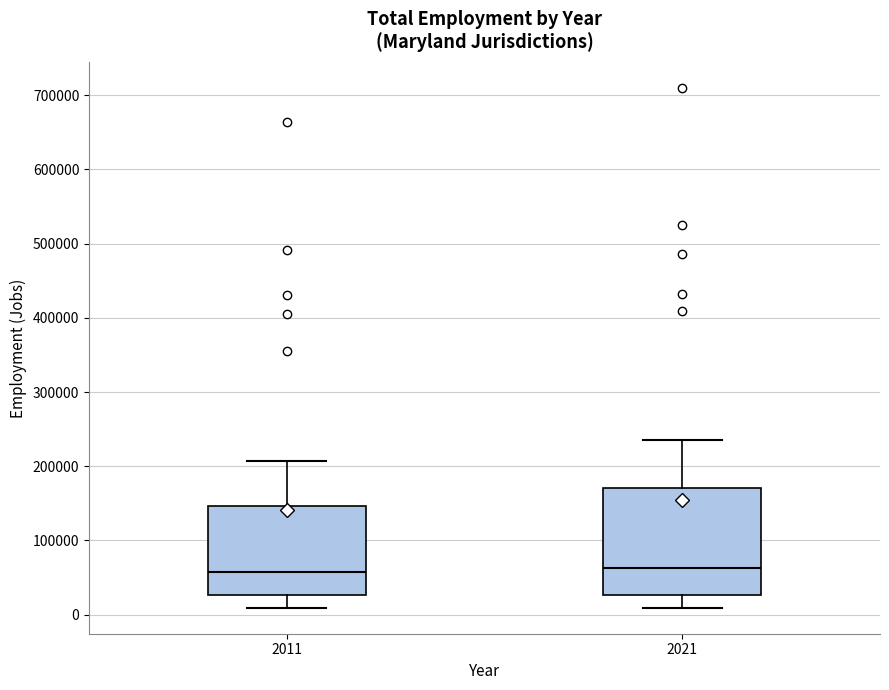

Where does the lower whisker of the box at x = 2011 end on the y-axis? The values are not printed on the chart, so give them approximately, as read against the axis.

10000